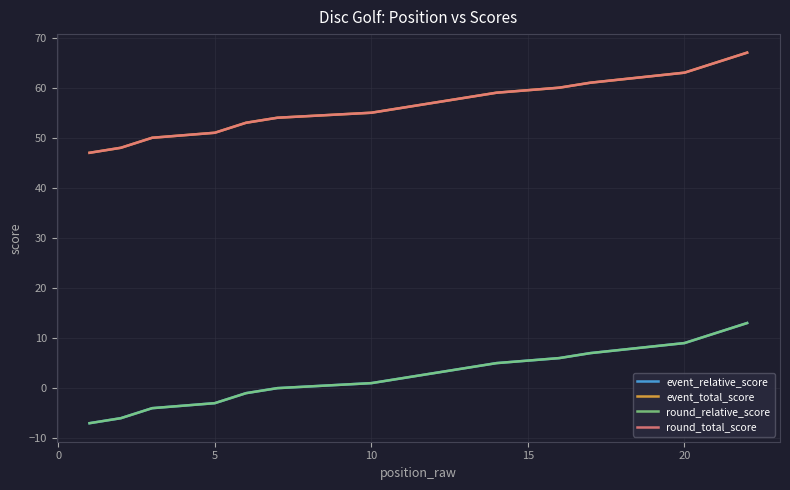

Reading right to left, list all the values displayed in this chart.

event_relative_score: 13	11	9	7	7	7	6	5	5	3	3	2	1	0	0	0	-1	-3	-4	-4	-6	-7
event_total_score: 67	65	63	61	61	61	60	59	59	57	57	56	55	54	54	54	53	51	50	50	48	47
round_relative_score: 13	11	9	7	7	7	6	5	5	3	3	2	1	0	0	0	-1	-3	-4	-4	-6	-7
round_total_score: 67	65	63	61	61	61	60	59	59	57	57	56	55	54	54	54	53	51	50	50	48	47